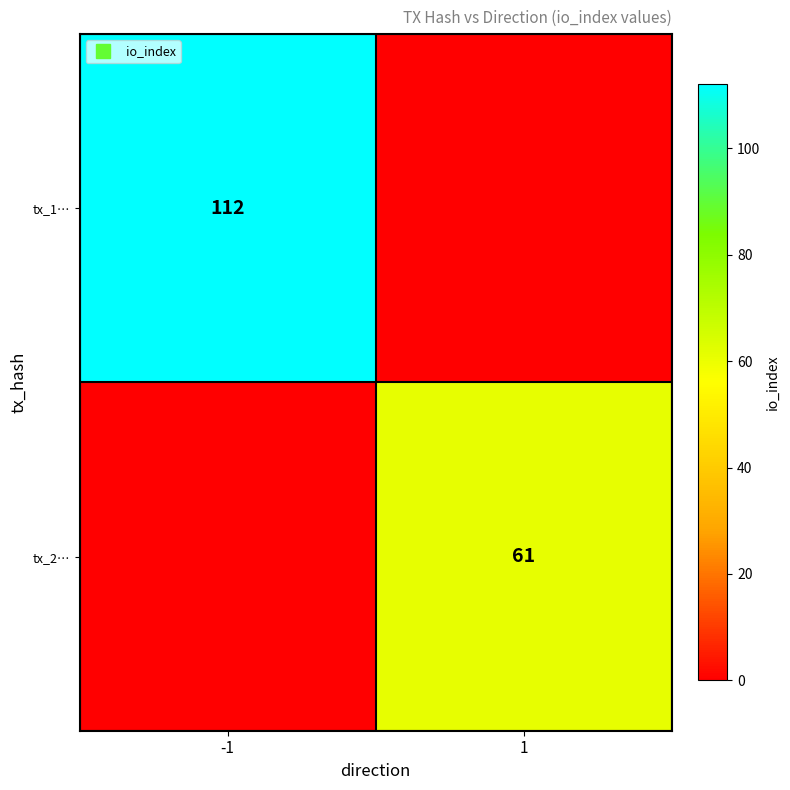

How many distinct data groups are displayed?

2